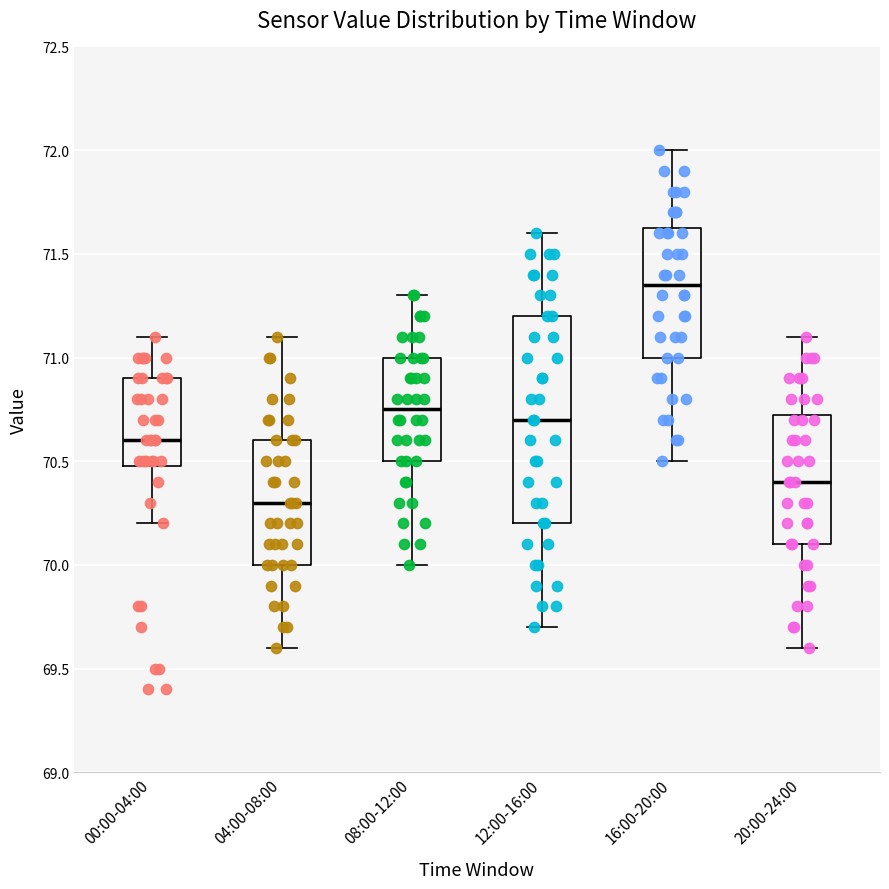

Which box's median line is the lowest?

04:00-08:00